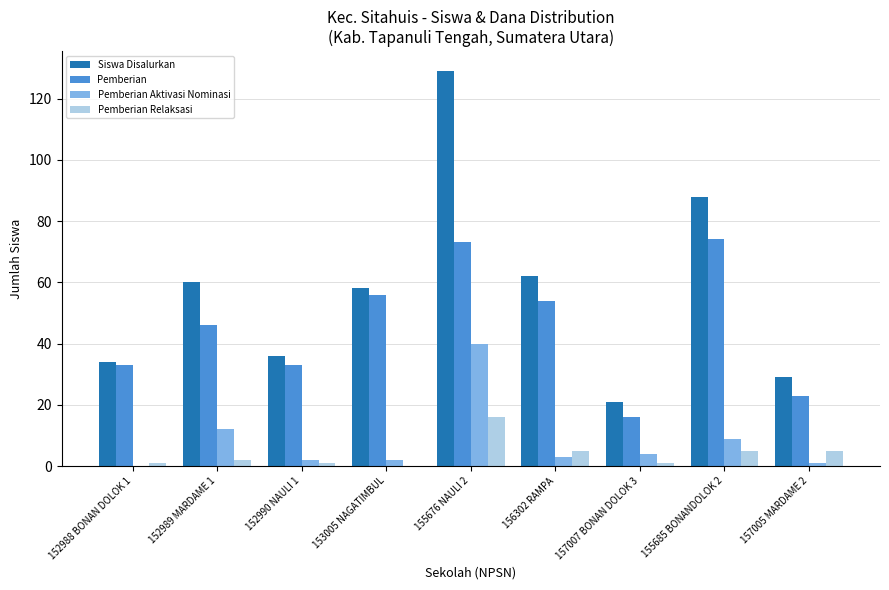

Which category has the highest value across all series?

155676 NAULI 2